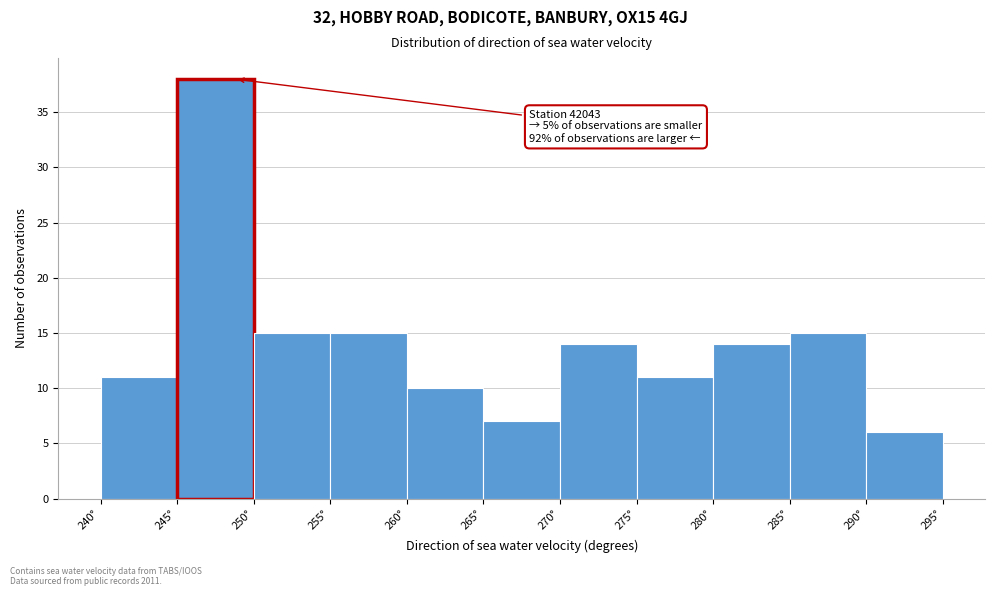

Over which range of the x-axis is the bar tallest?

245 to 250